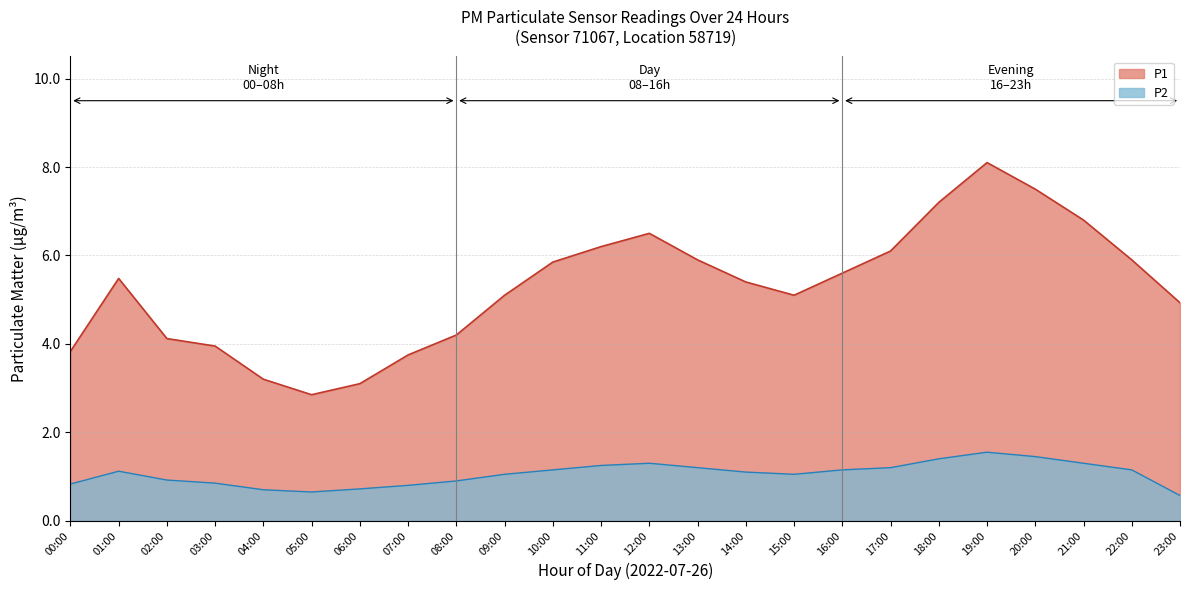

What position from the left is 07:00?

8